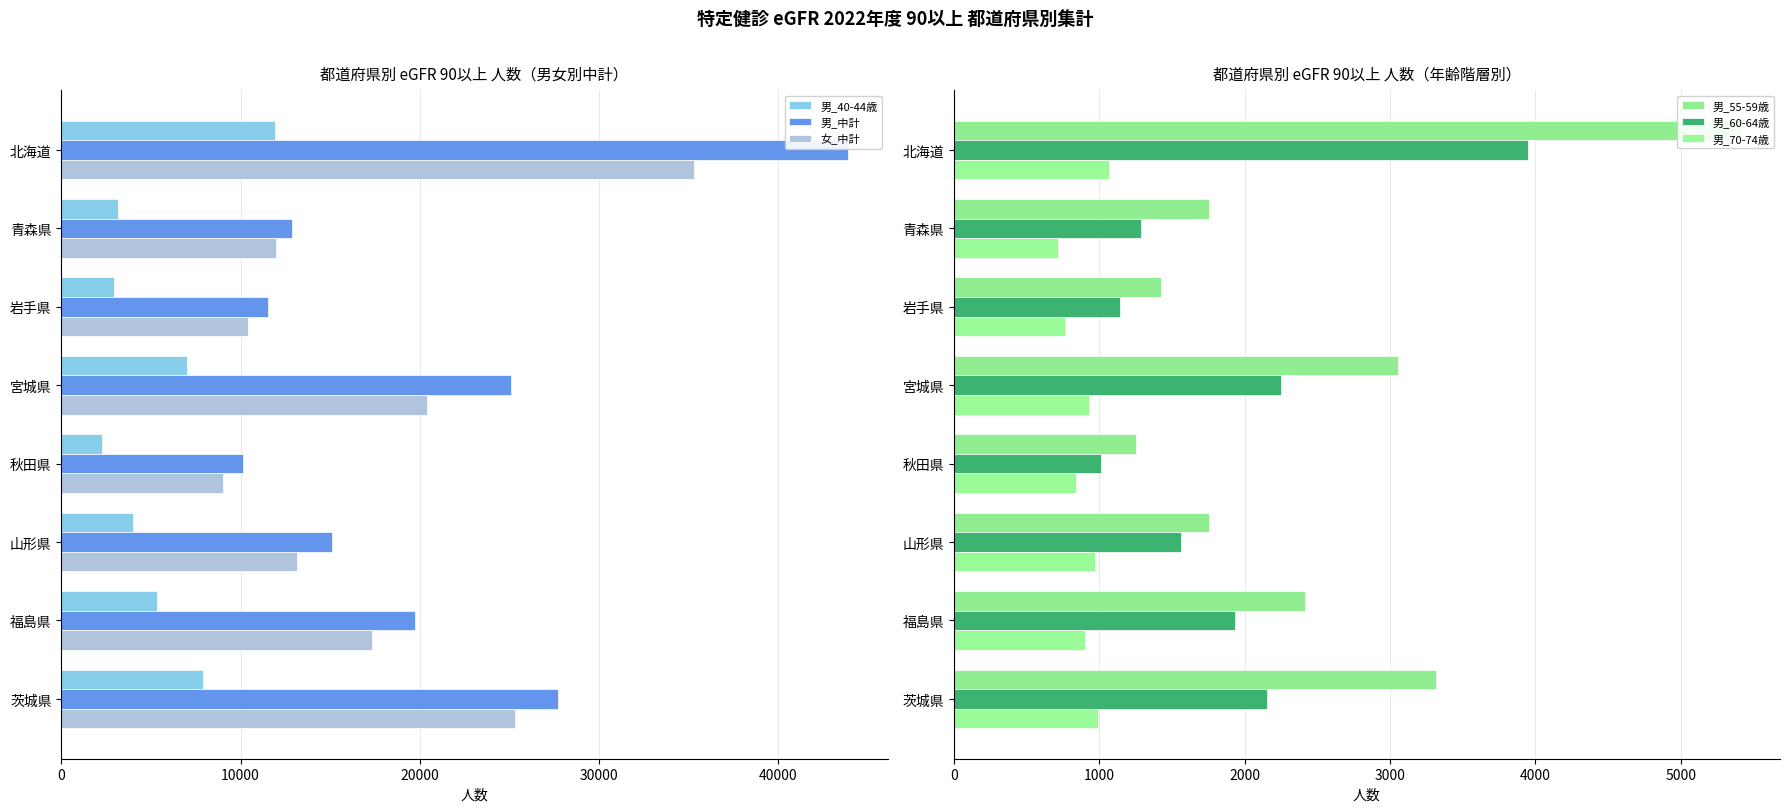

Where is 女_中計 nearest to the value 22162?

宮城県